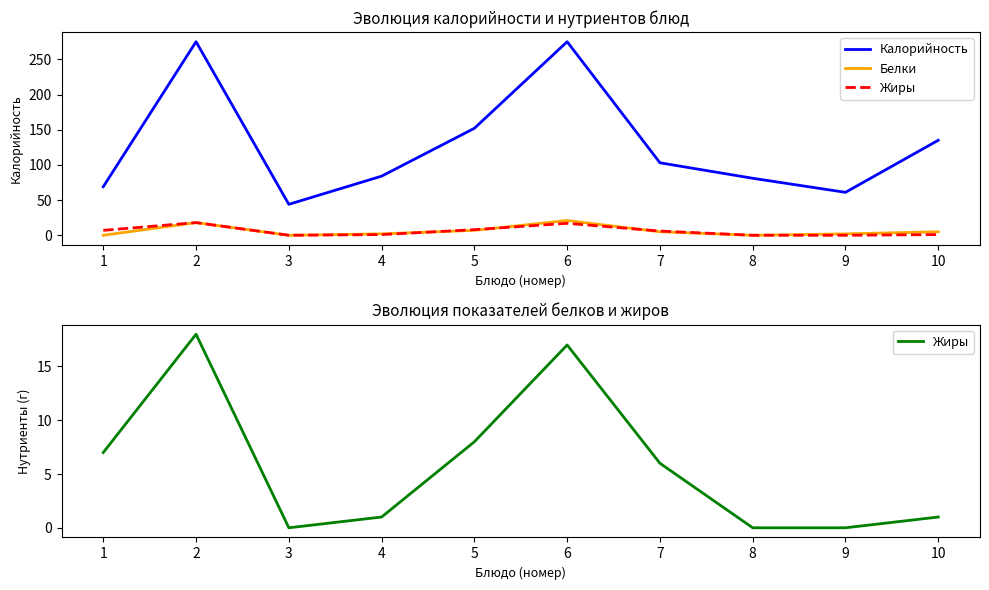

Reading left to right, transcribe all the data shown in this chart.

Калорийность: 1=69	2=275	3=44	4=84	5=152	6=275	7=103	8=81	9=61	10=135
Белки: 1=0	2=18	3=0	4=2	5=7	6=21	7=5	8=0	9=2	10=5
Жиры: 1=7	2=18	3=0	4=1	5=8	6=17	7=6	8=0	9=0	10=1